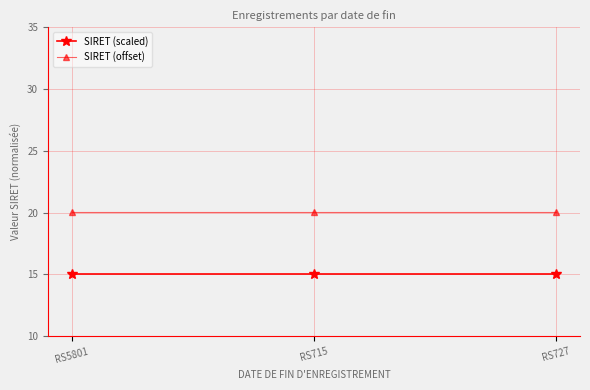

The value of SIRET (scaled) at RS727 is 3.6. True or false?

False